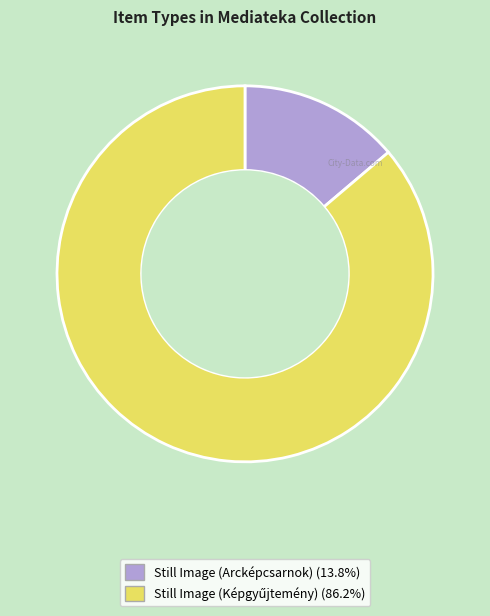

Is there a majority slice in this chart?

Yes